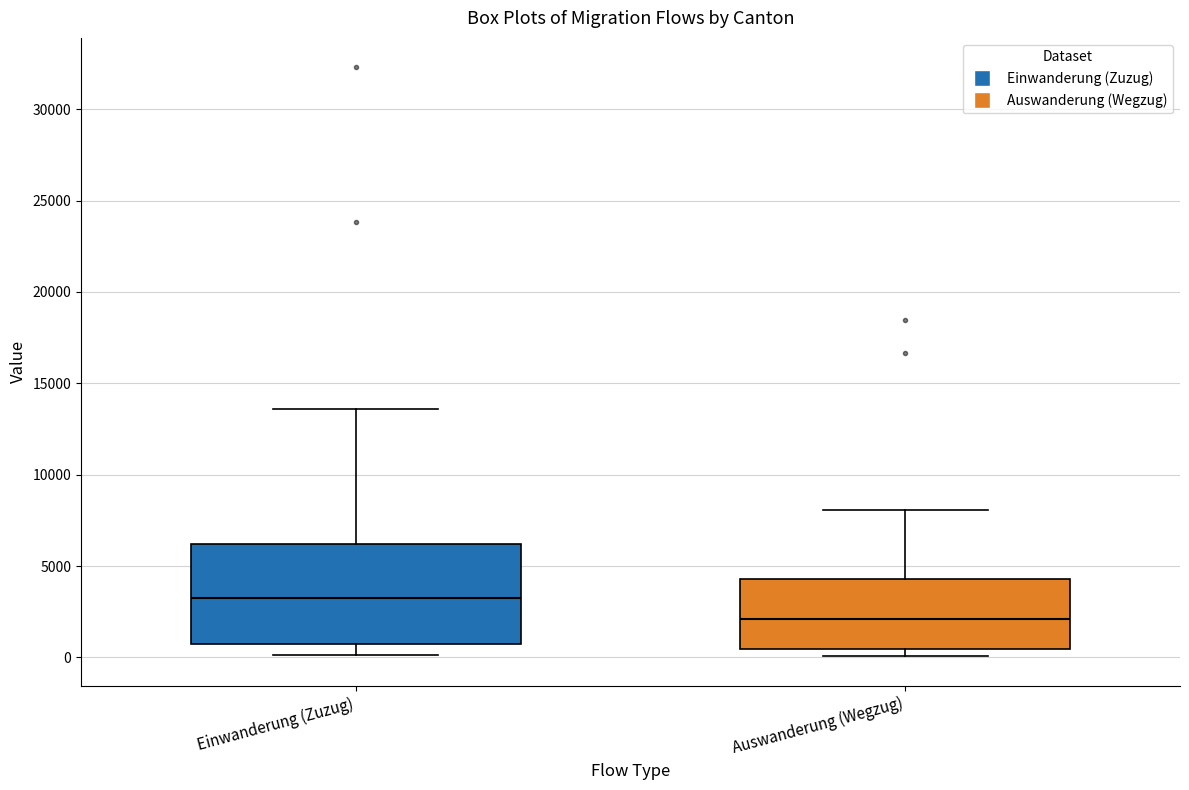

Which box is the tallest, from its lower edge to its upper edge?

Einwanderung (Zuzug)